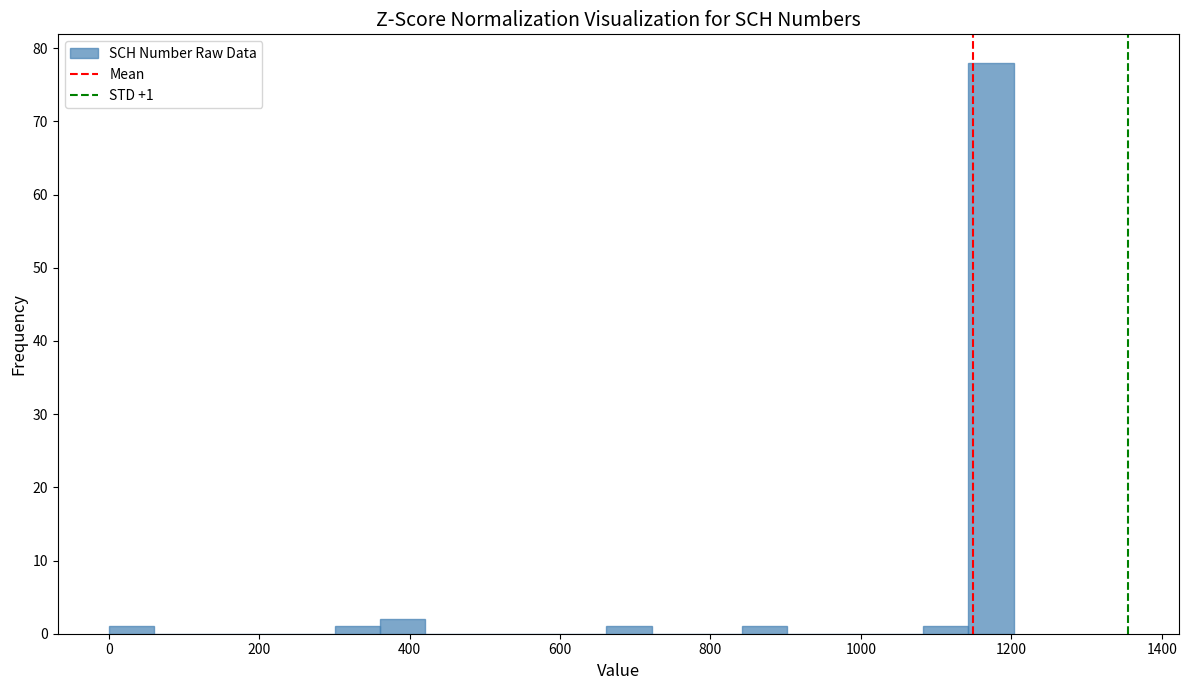

Read against the x-axis, roughly where is the centre of the tallest bar?

1180